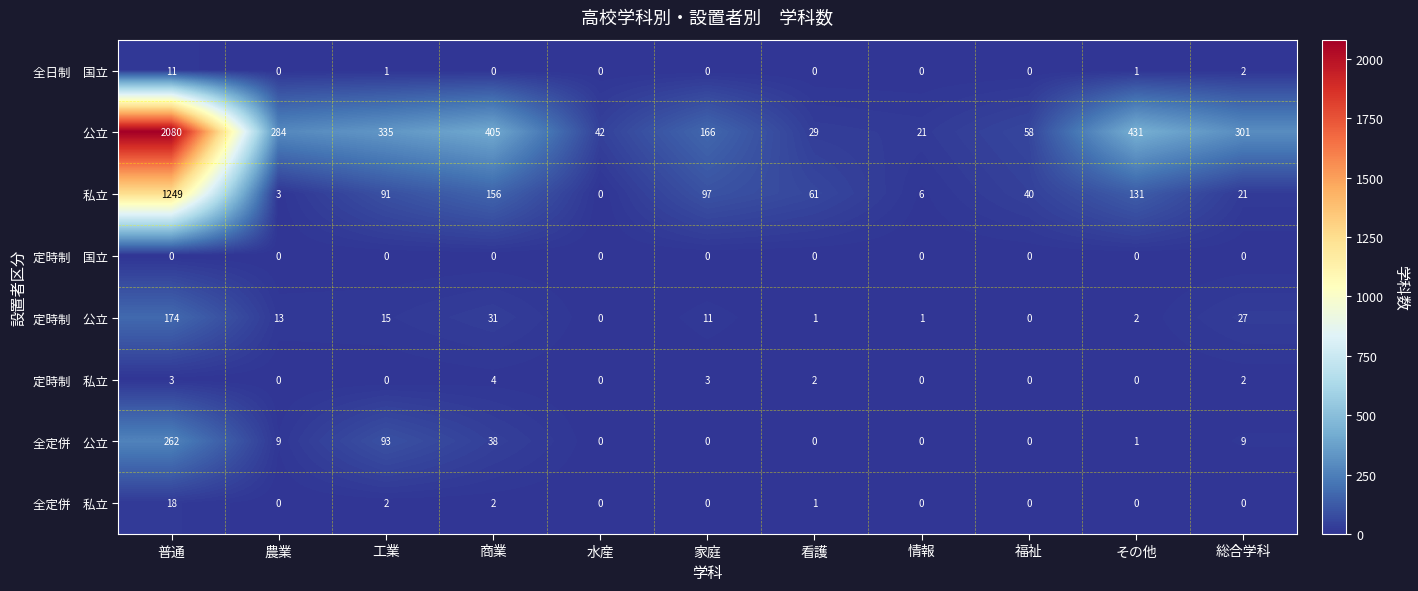

At which category is the sum across all series the highest?

普通